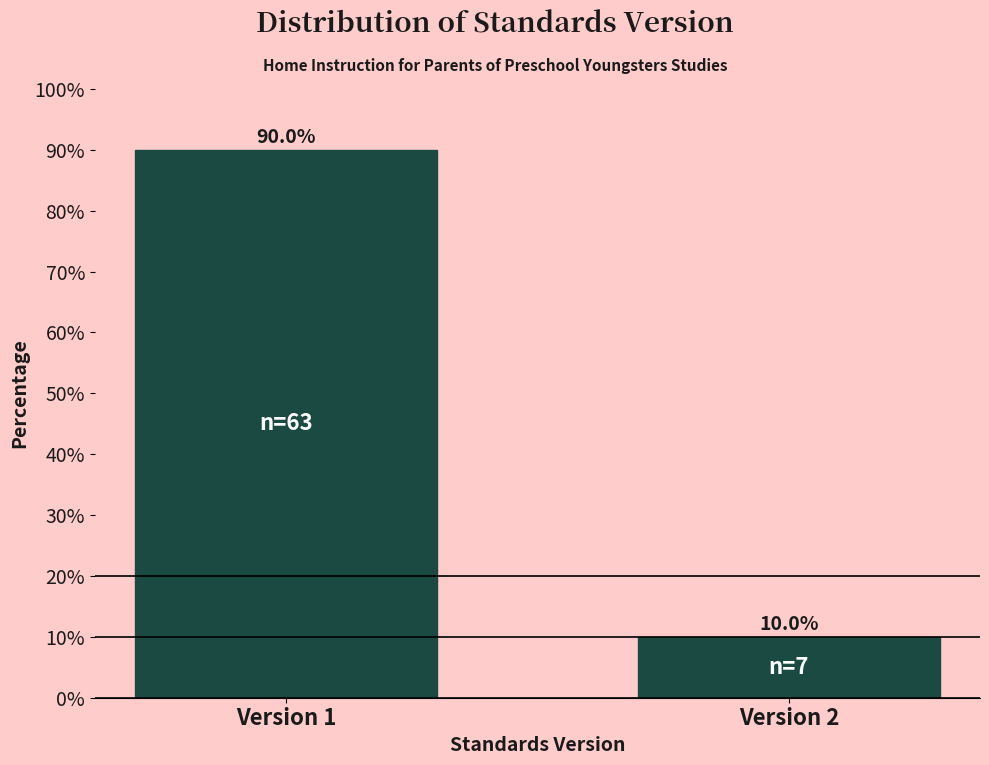

Reading left to right, what are all the values shown in this chart?

Version 1=90	Version 2=10